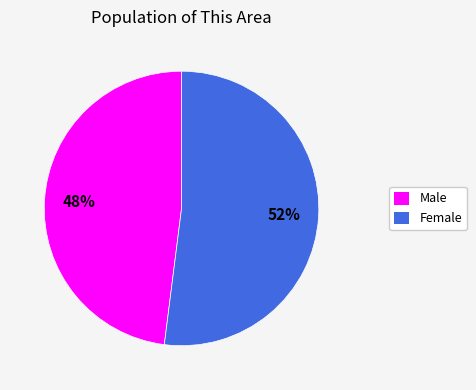

To the nearest percent, what is the difference between the largest and smallest slice percentages?

4%